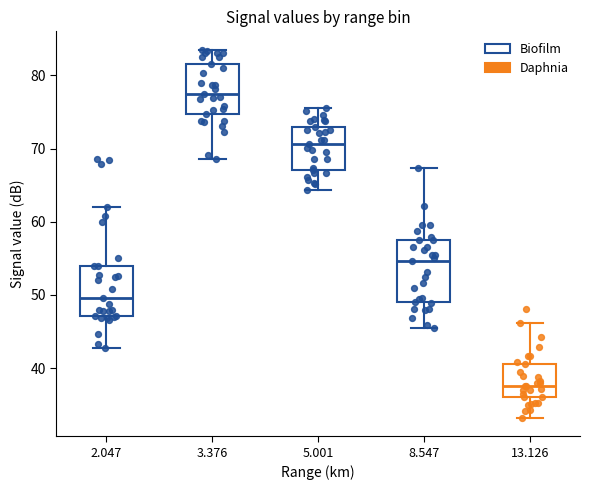

Which box's median line is the lowest?

13.126